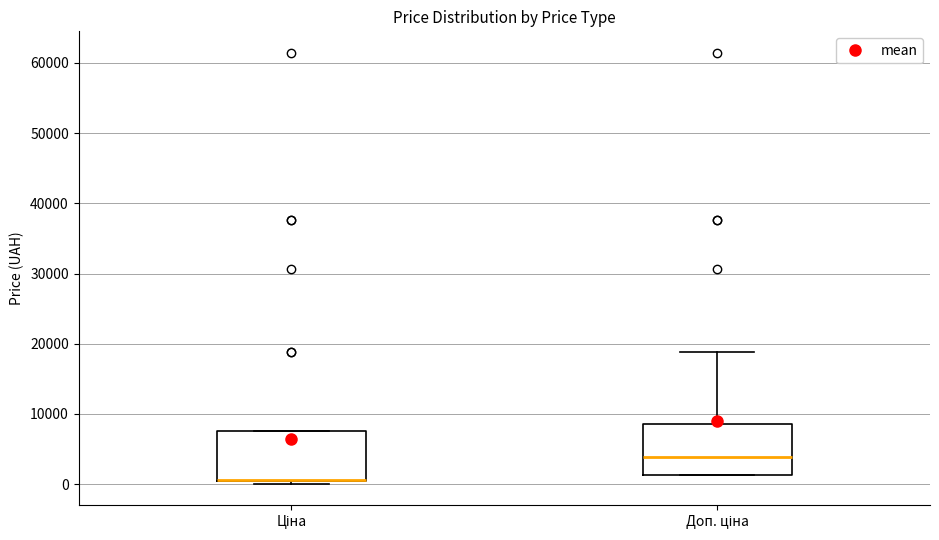

Reading left to right, read every box against the y-axis: the position of its median line, the range the box covers, and the ends of its whiskers. The values are not printed on the chart, so give them approximately, as read against the axis.

Ціна: median 1000 (drawn on the box's lower edge), box 0 to 8000, whiskers 0 (just below the box's lower edge) to 8000
Доп. ціна: median 4000, box 1000 to 9000, whiskers 1000 to 19000